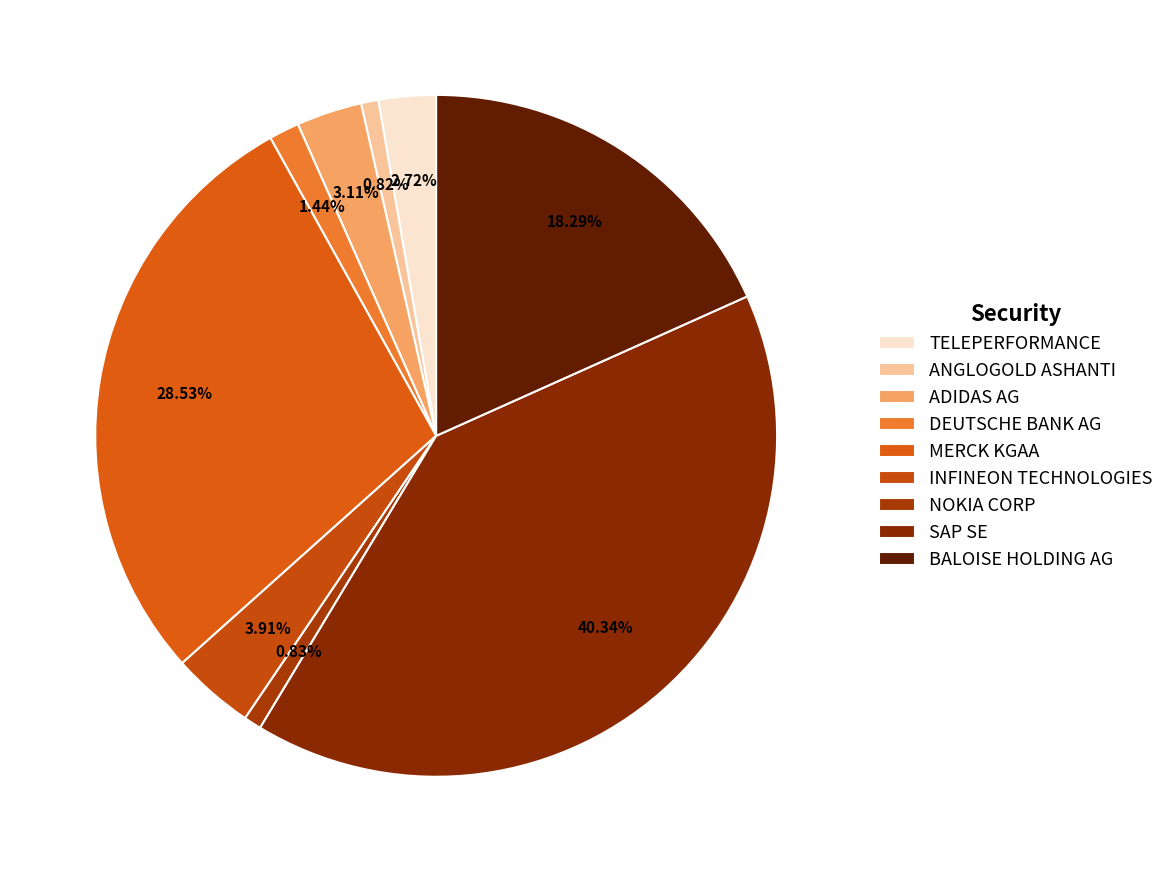

Does any single category account for the majority?

No